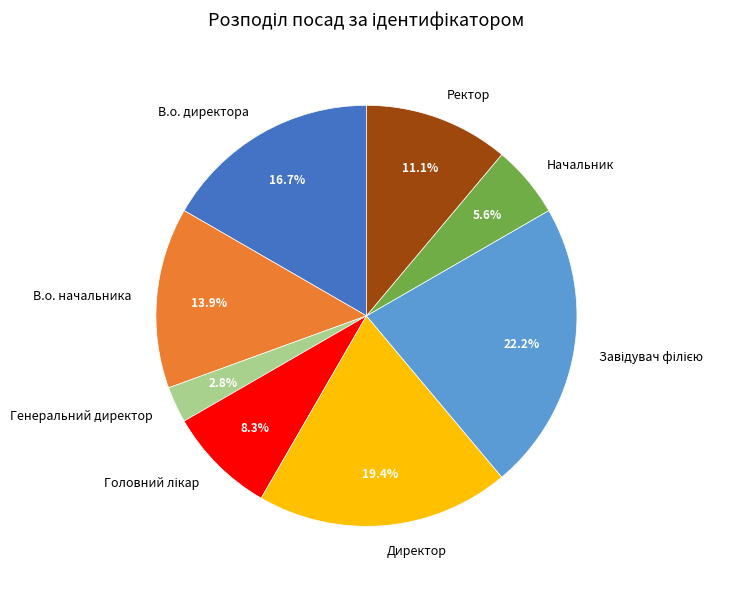

To the nearest percent, what is the average slice percentage?

12%